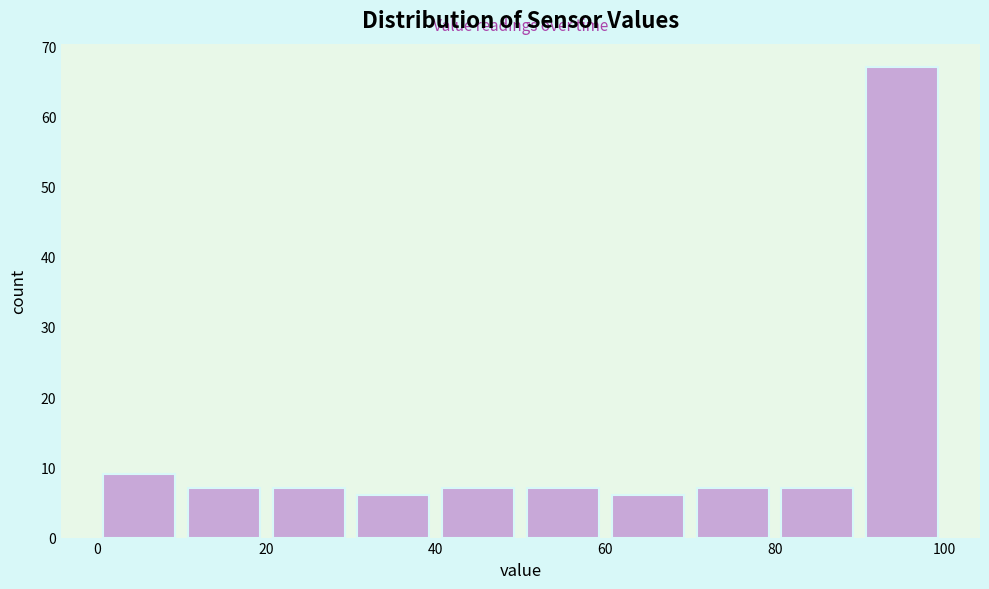

Reading left to right, transcribe this chart: for each bar, give the range it covers on the x-axis and its height. The values are not printed on the chart, so give them approximately, as read against the axis.

0 to 10: 9
10 to 20: 7
20 to 30: 7
30 to 40: 6
40 to 50: 7
50 to 60: 7
60 to 70: 6
70 to 80: 7
80 to 90: 7
90 to 100: 67